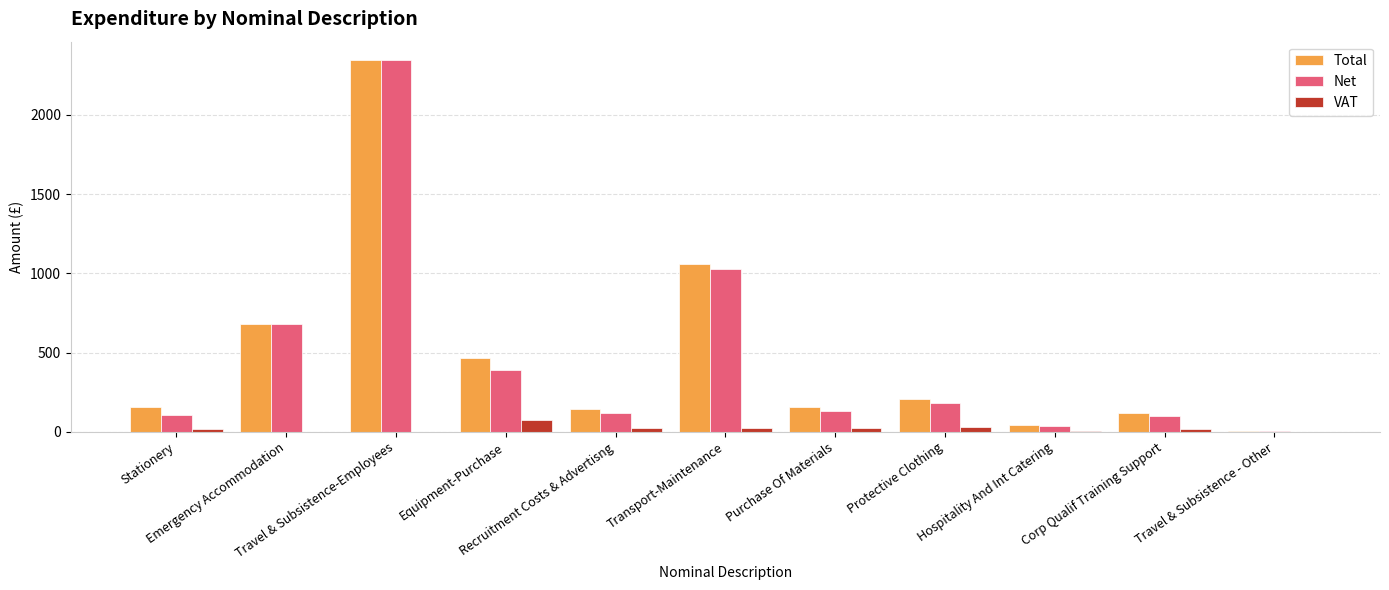

How many distinct data groups are displayed?

3